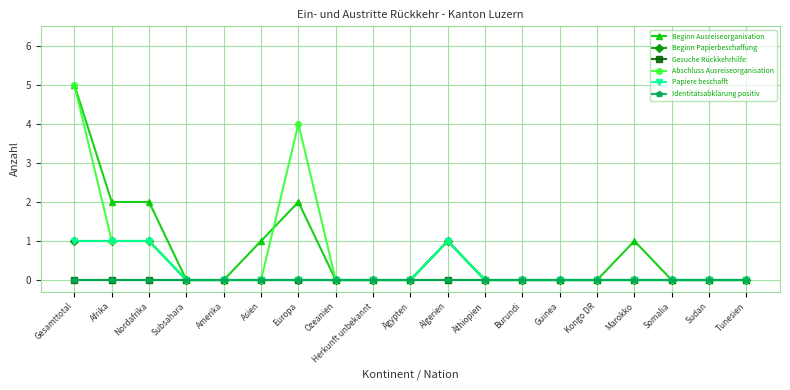

Reading left to right, list all the values displayed in this chart.

Beginn Ausreiseorganisation: 5	2	2	0	0	1	2	0	0	0	1	0	0	0	0	1	0	0	0
Beginn Papierbeschaffung: 1	1	1	0	0	0	0	0	0	0	1	0	0	0	0	0	0	0	0
Gesuche Rückkehrhilfe: 0	0	0	0	0	0	0	0	0	0	0	0	0	0	0	0	0	0	0
Abschluss Ausreiseorganisation: 5	1	1	0	0	0	4	0	0	0	1	0	0	0	0	0	0	0	0
Papiere beschafft: 1	1	1	0	0	0	0	0	0	0	1	0	0	0	0	0	0	0	0
Identitätsabklärung positiv: 0	0	0	0	0	0	0	0	0	0	0	0	0	0	0	0	0	0	0